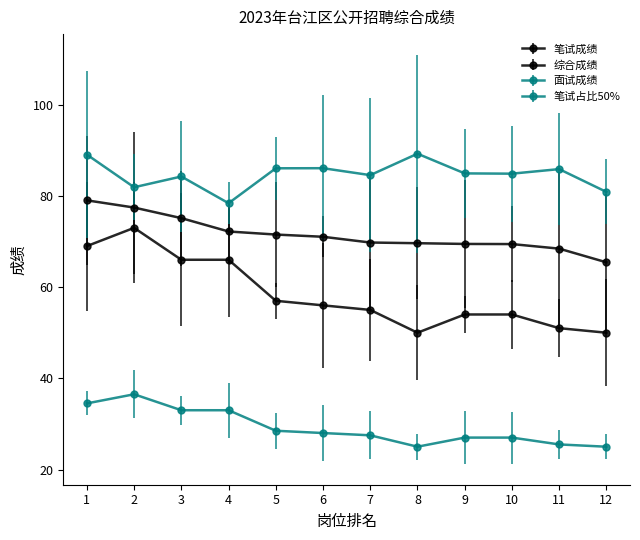

True or false: 笔试成绩 and 综合成绩 intersect in this chart.

False